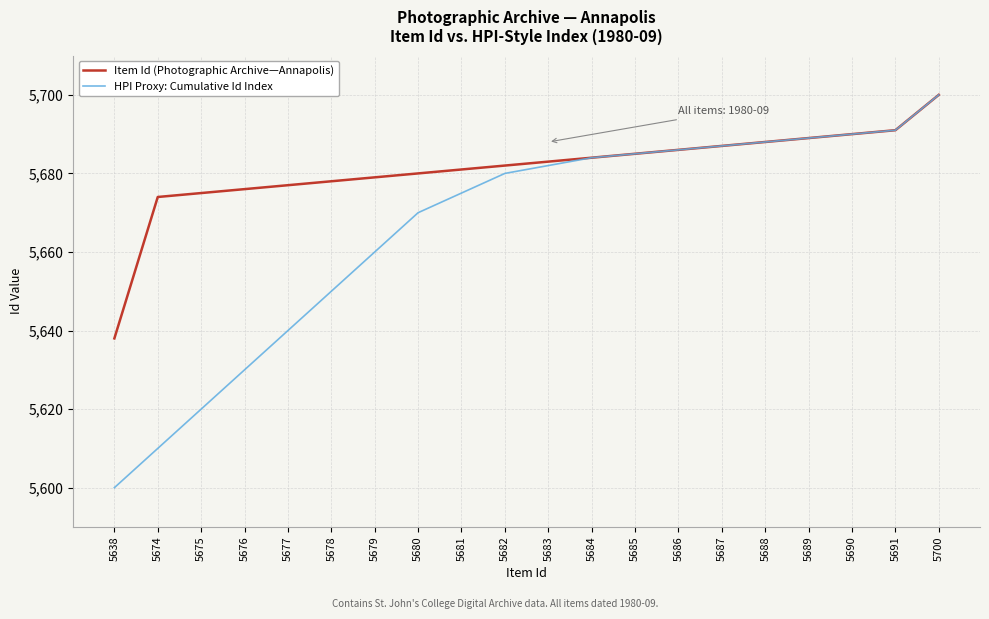

What is the average value of the HPI Proxy: Cumulative Id Index series?

5666